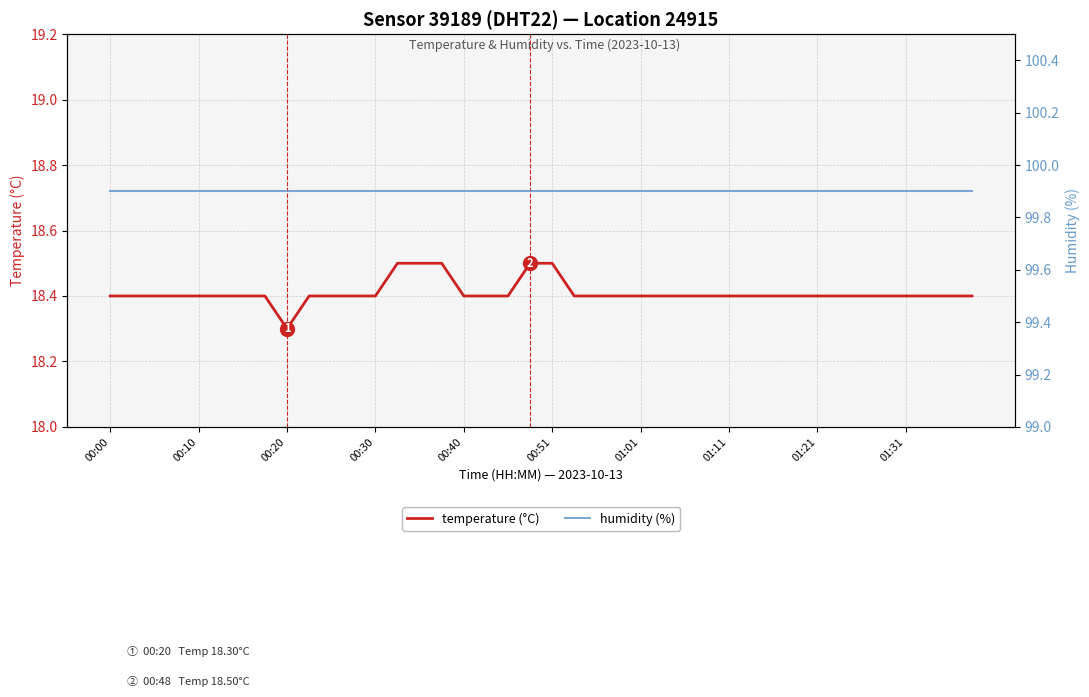

Is it true that temperature (°C) equals 18.4 at 01:01?

True